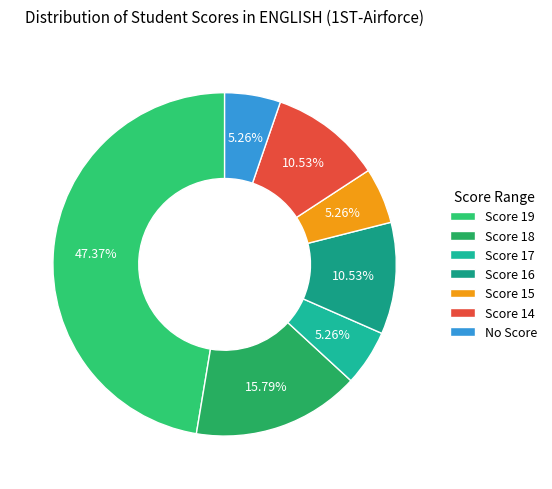

To the nearest percent, what percentage of the pie is Score 14?

11%